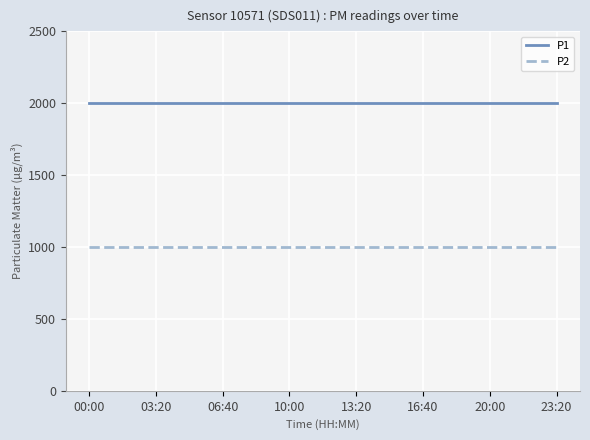

At how many categories does at least one series exceed 1626?

15